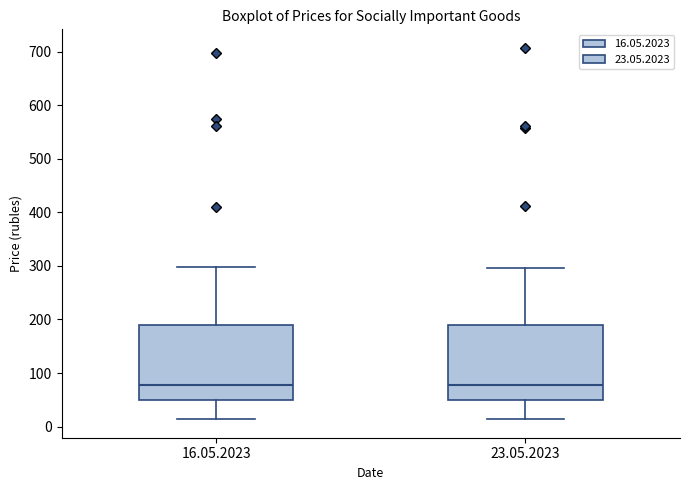

Reading left to right, transcribe this box plot: for each box, give where its median line is, the range the box spans, and where its two whiskers end, as read against the y-axis. The values are not printed on the chart, so give them approximately, as read against the axis.

16.05.2023: median 80, box 50 to 190, whiskers 10 to 300
23.05.2023: median 80, box 50 to 190, whiskers 10 to 300